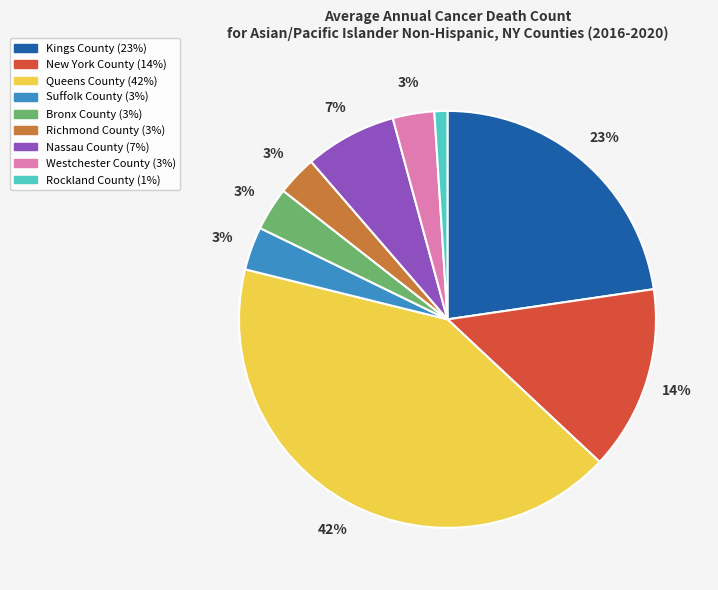

What is the largest slice in the pie chart?

Queens County